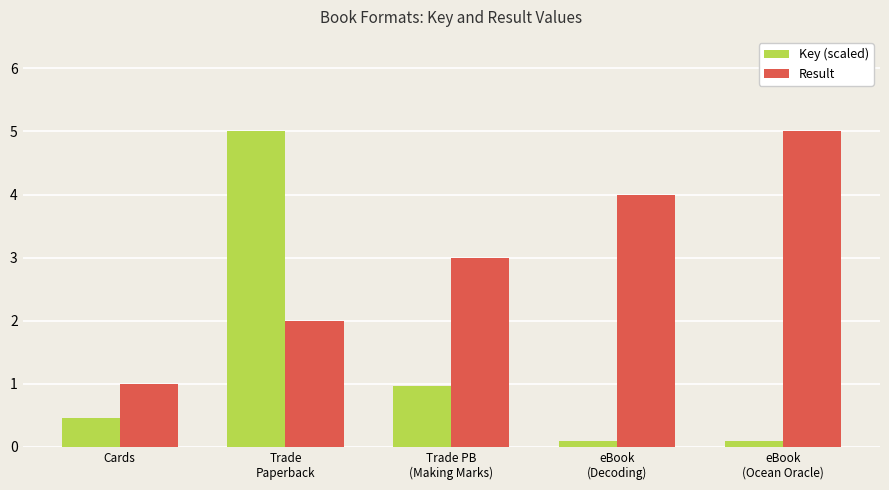

What is the greatest value displayed?

5.0